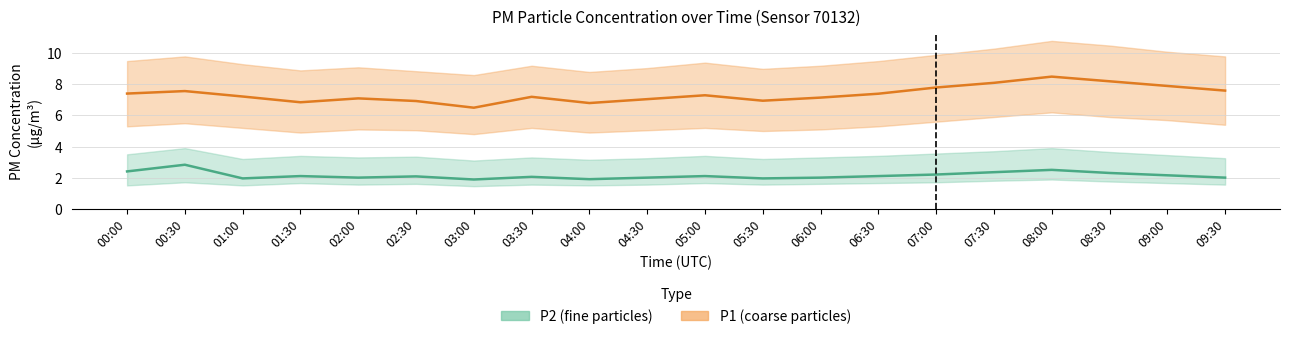

Rank the series by their maximum value, from highest to lowest.

P1_upper, P1, P1_lower, P2_upper, P2, P2_lower